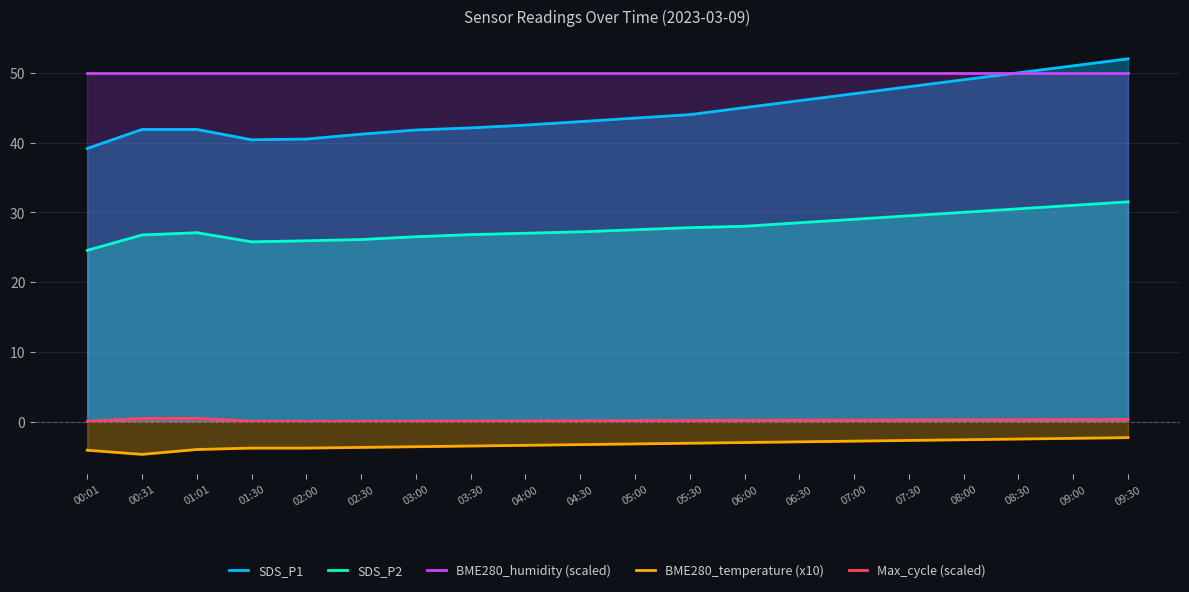

At 03:30, list the series in order from smallest to largest.

BME280_temperature (x10), Max_cycle (scaled), SDS_P2, SDS_P1, BME280_humidity (scaled)